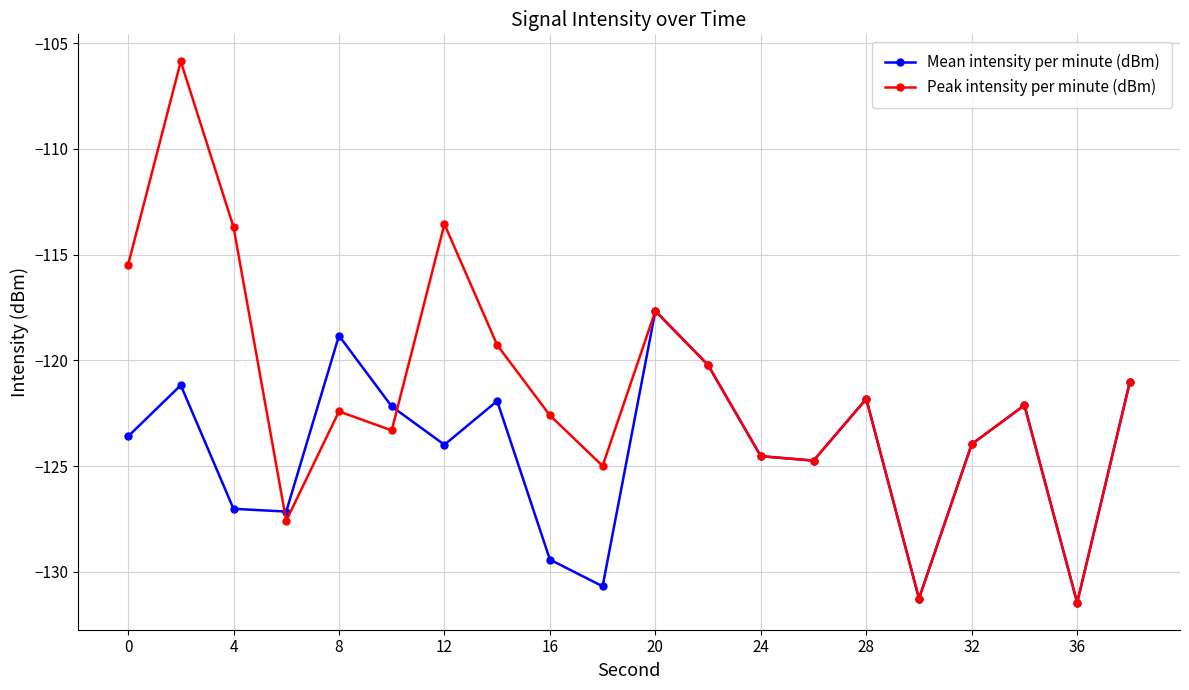

List the series in order of their peak value, highest first.

Peak intensity per minute (dBm), Mean intensity per minute (dBm)